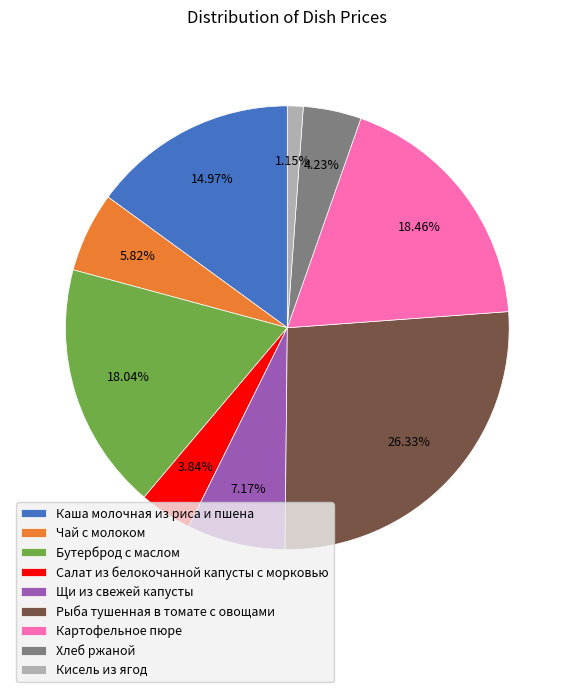

Which slice is the largest?

Рыба тушенная в томате с овощами